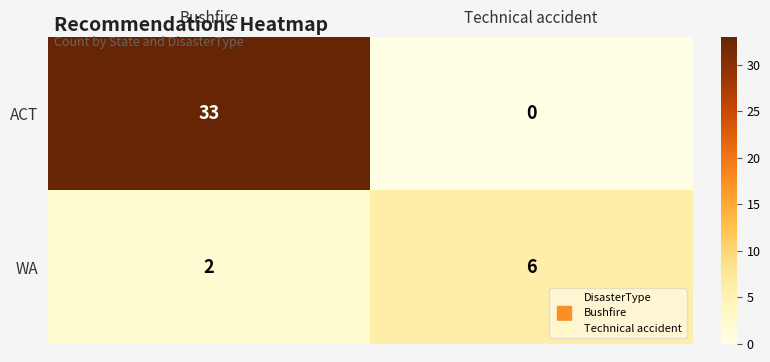

Rank the series by their maximum value, from lowest to highest.

WA, ACT